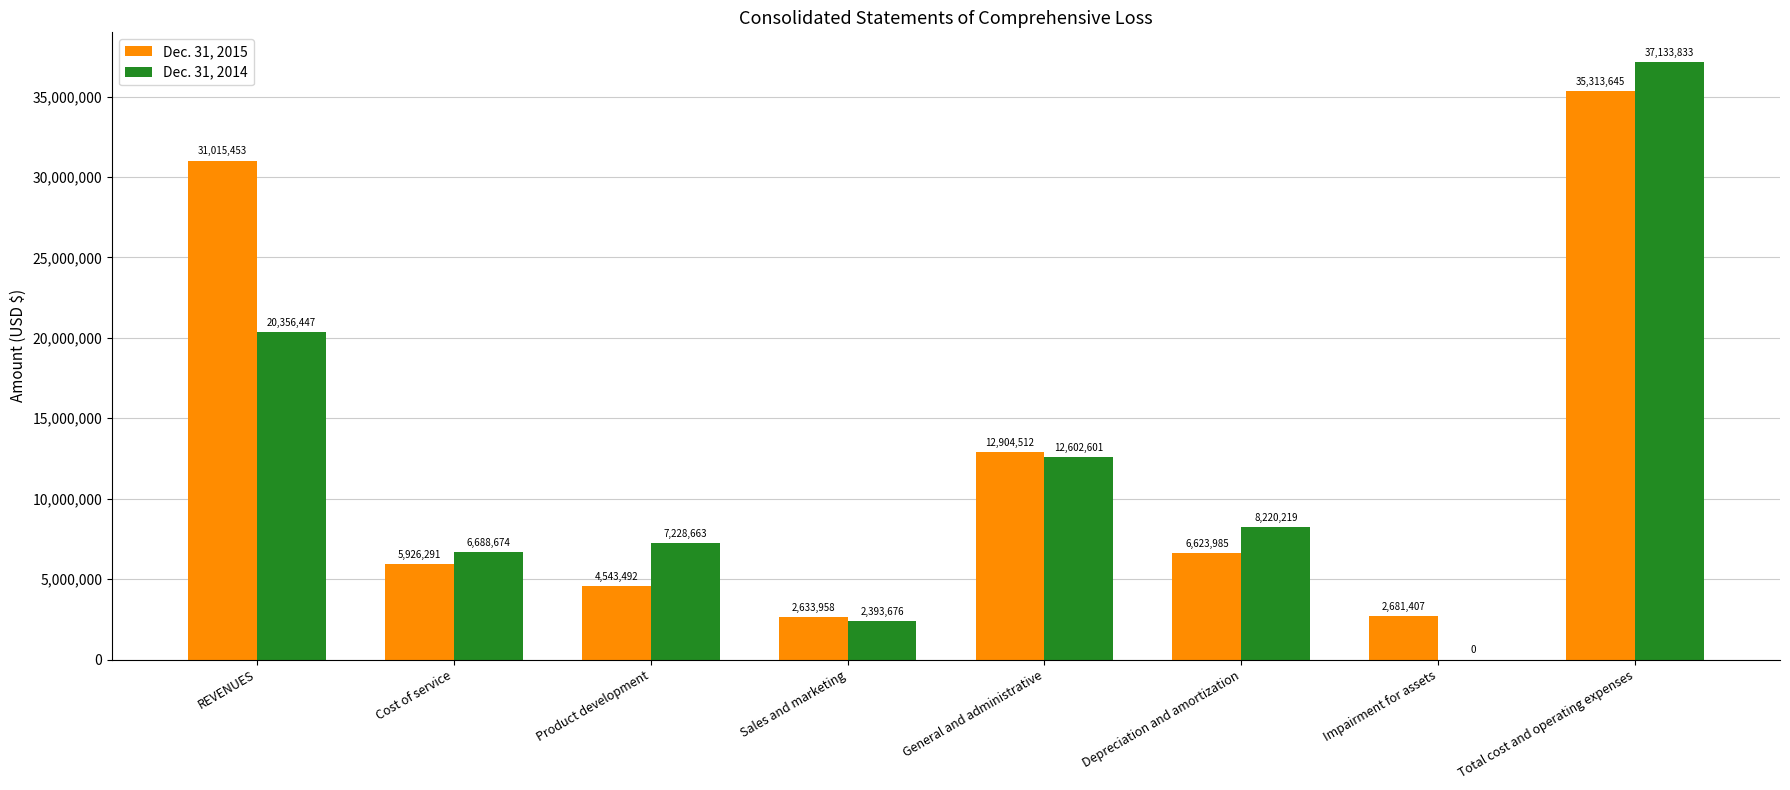

Are the bars grouped side by side (vs. stacked)?

Yes